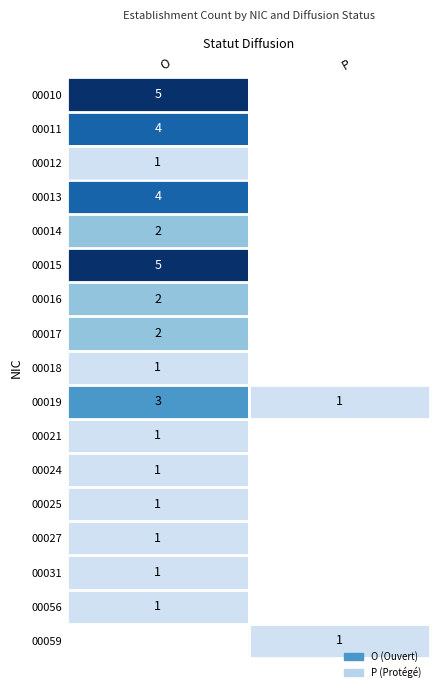

True or false: 00011 has a value of 4 at O.

True